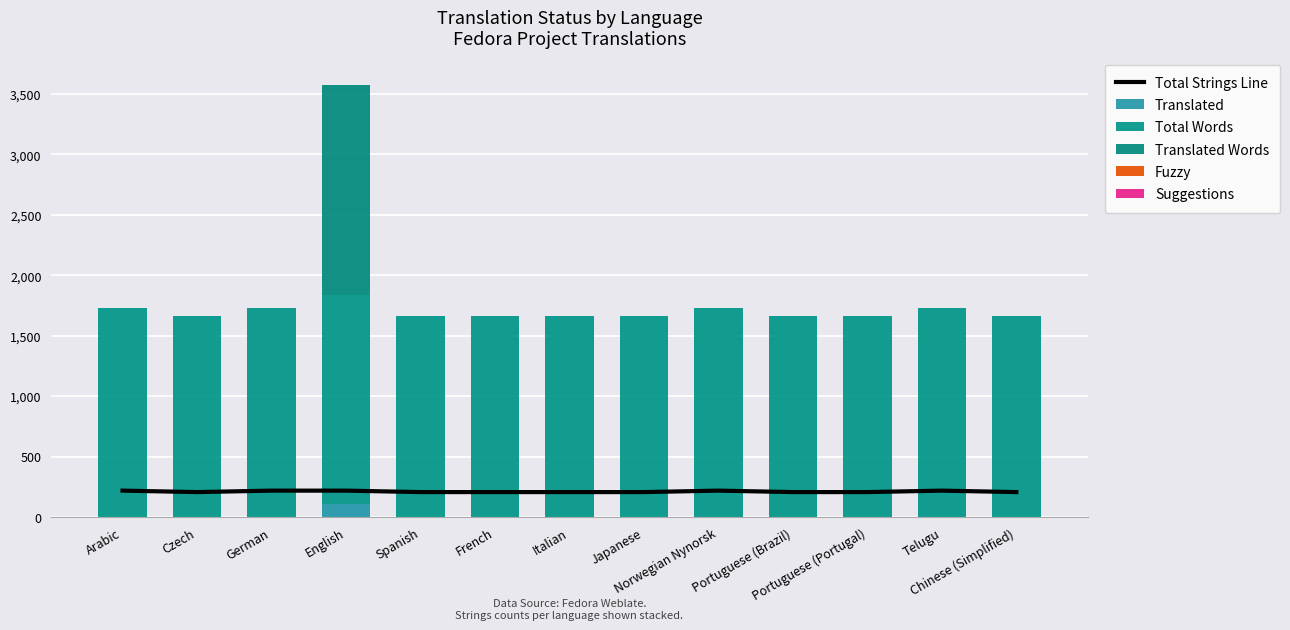

How many data points in Translated are above 0?

1